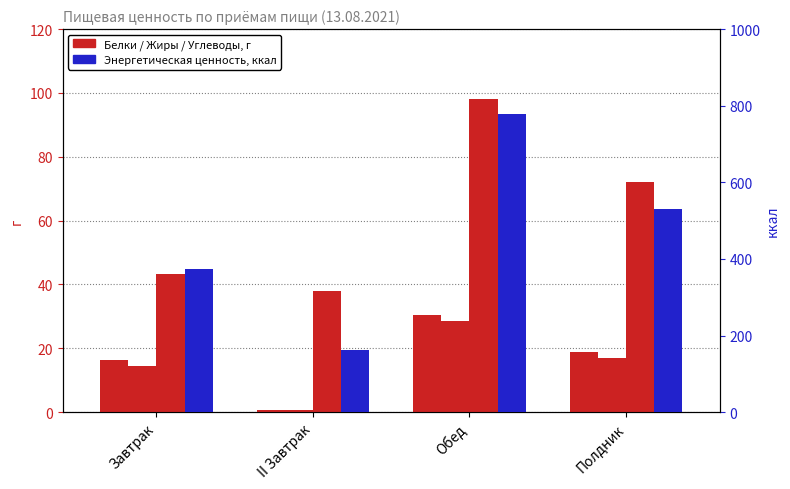

At which category does the chart reach its peak across all series?

Обед